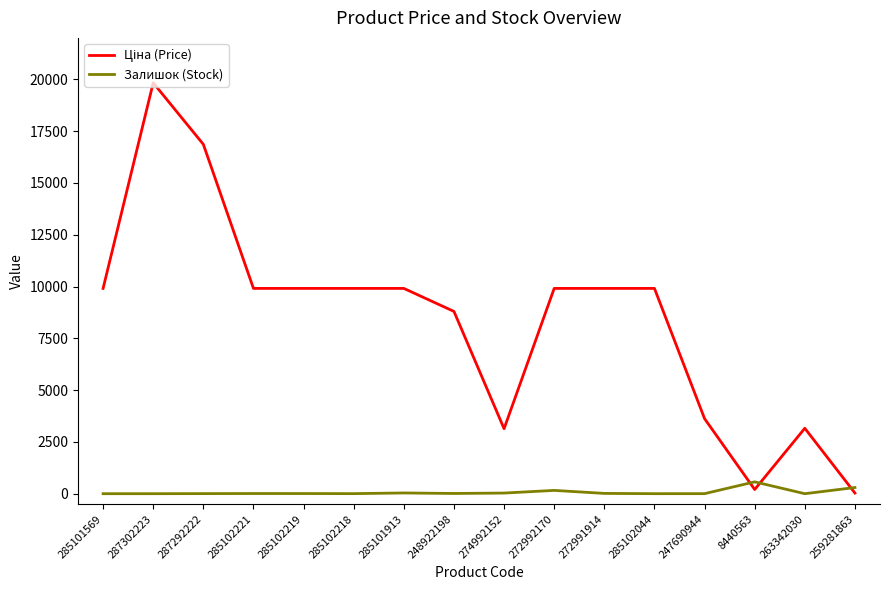

What position from the left is 272992170?

10